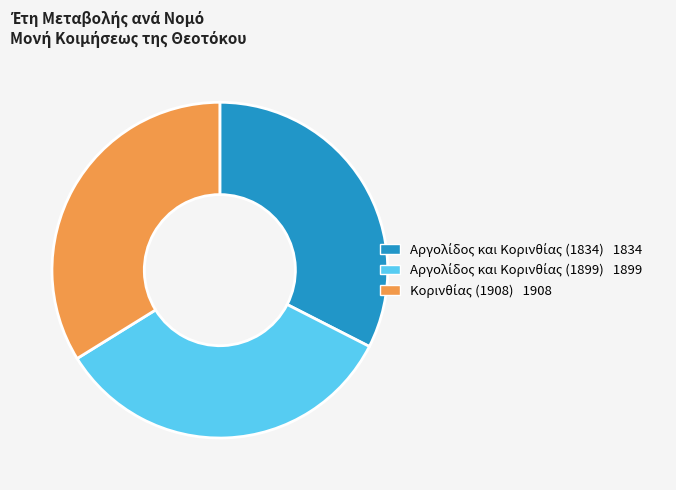

Does any single category account for the majority?

No